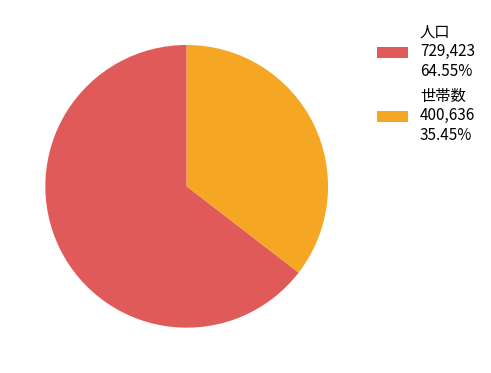

The 人口 slice represents 78% of the pie. True or false?

False